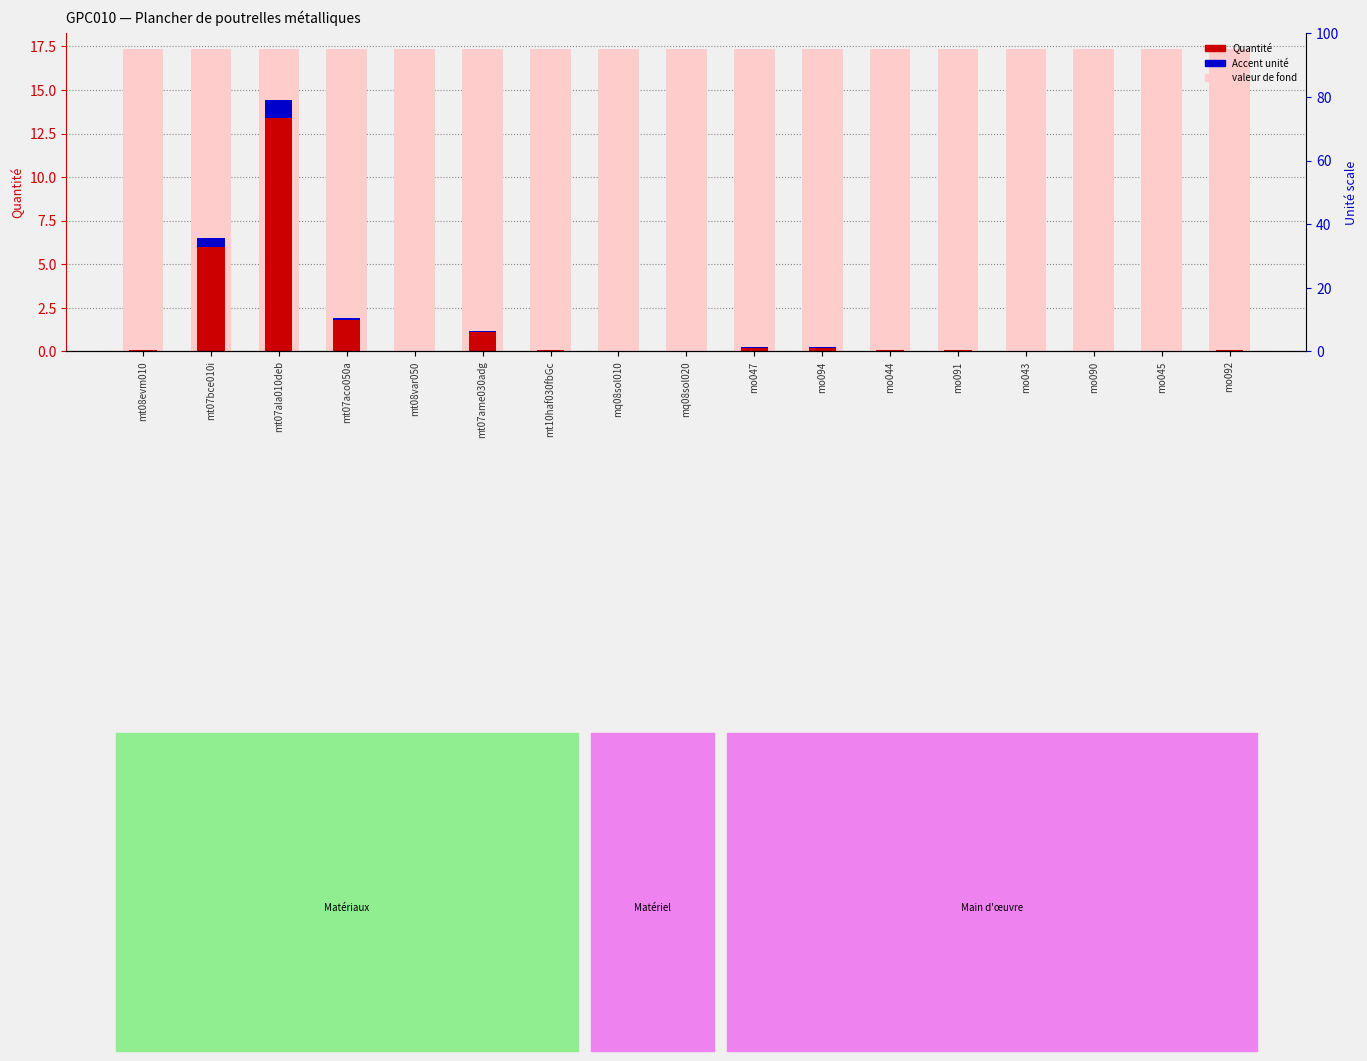

Are the bars horizontal?

No